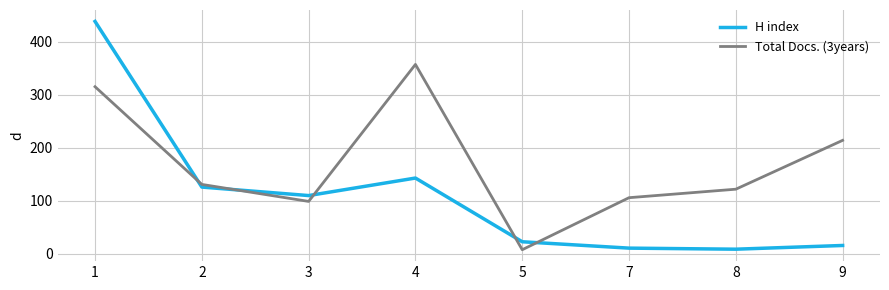

List the series in order of their overall mean, highest first.

Total Docs. (3years), H index